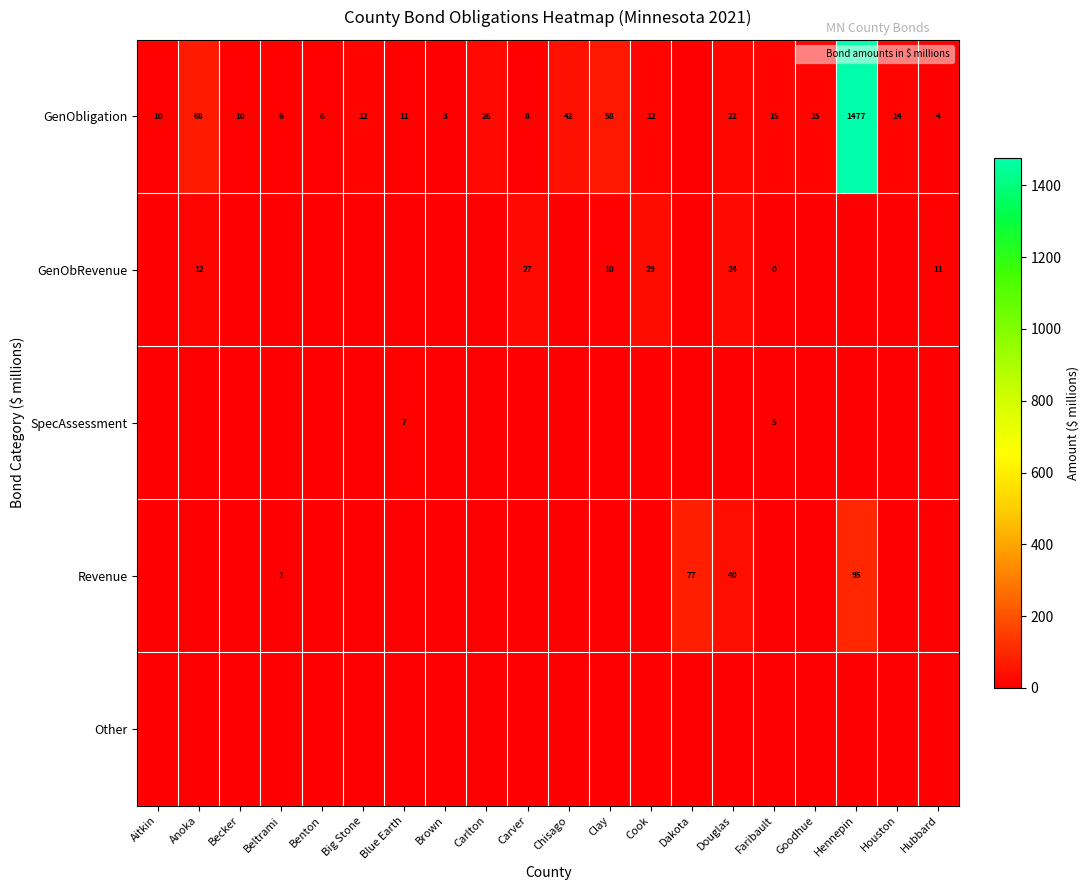

Read the GenObligation value at Anoka.

68.0